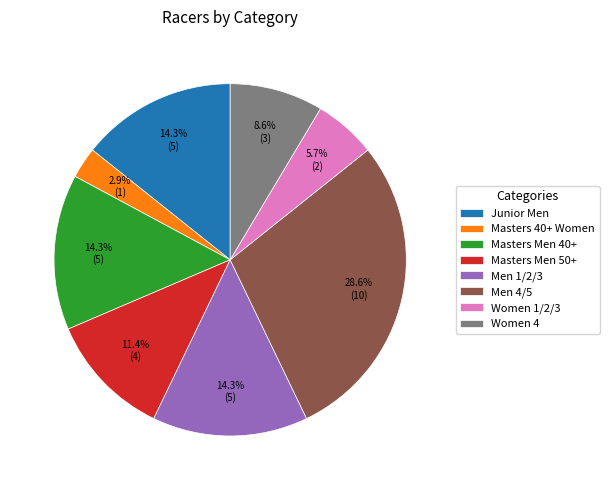

How many segments does this pie chart have?

8